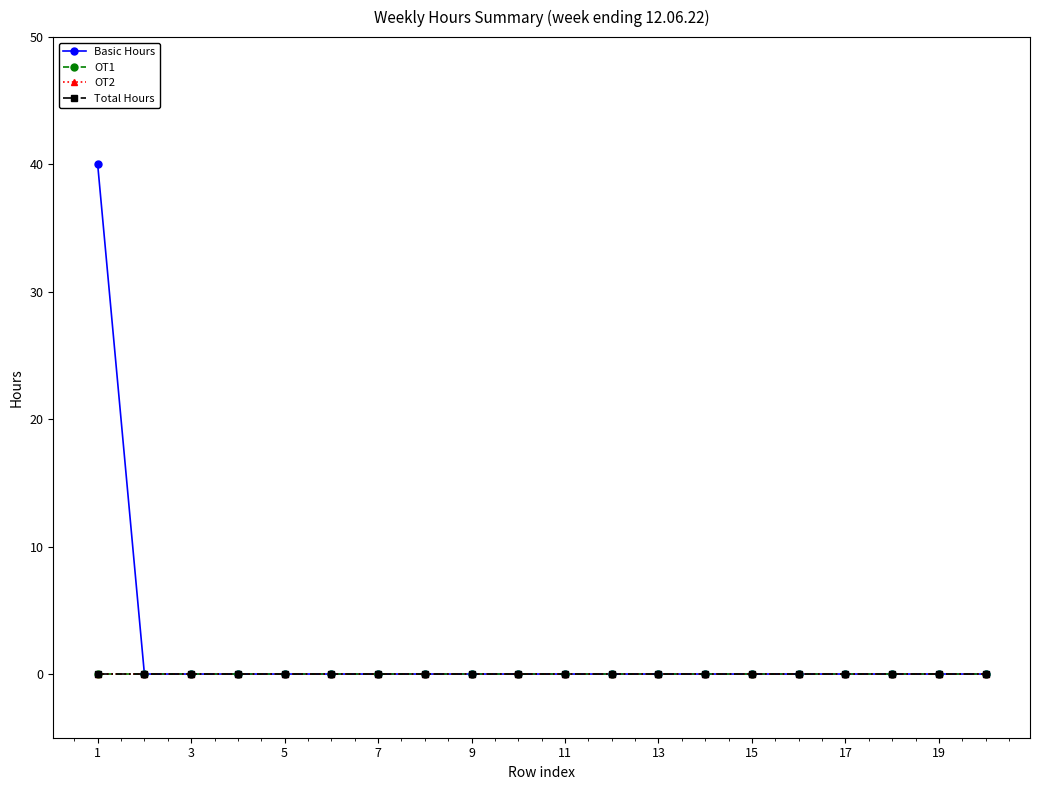

At which label does OT1 reach its peak?

1